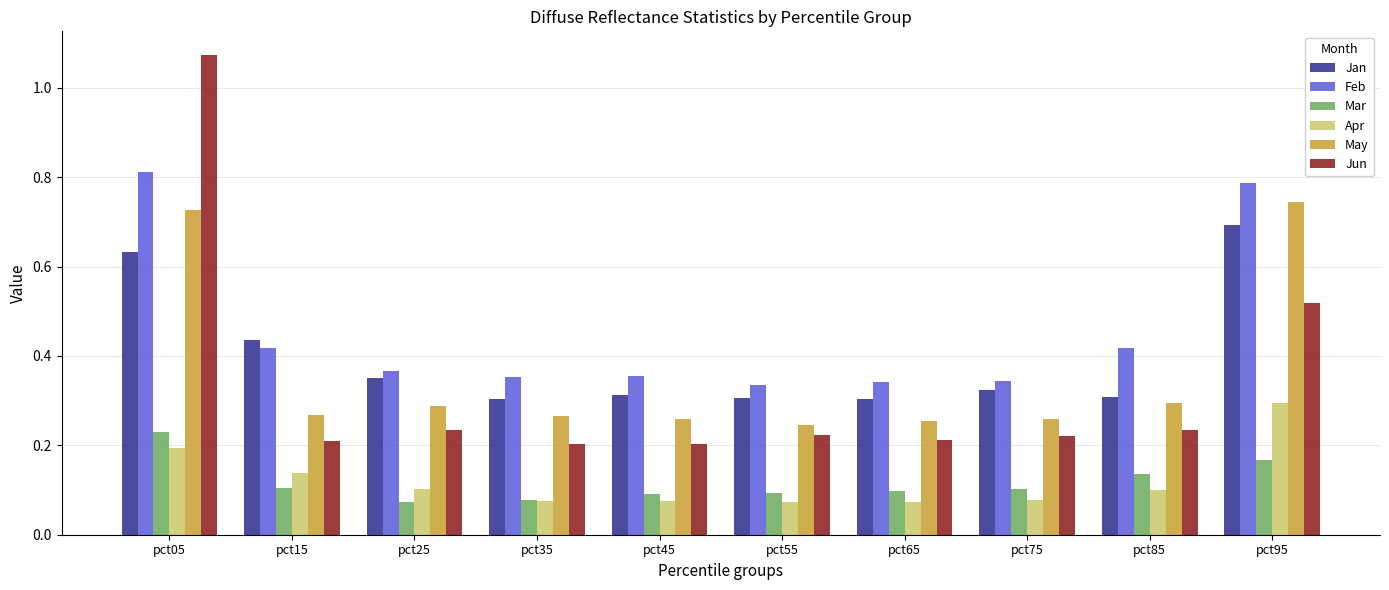

Is it true that Jun equals 0.2 at pct75?

True